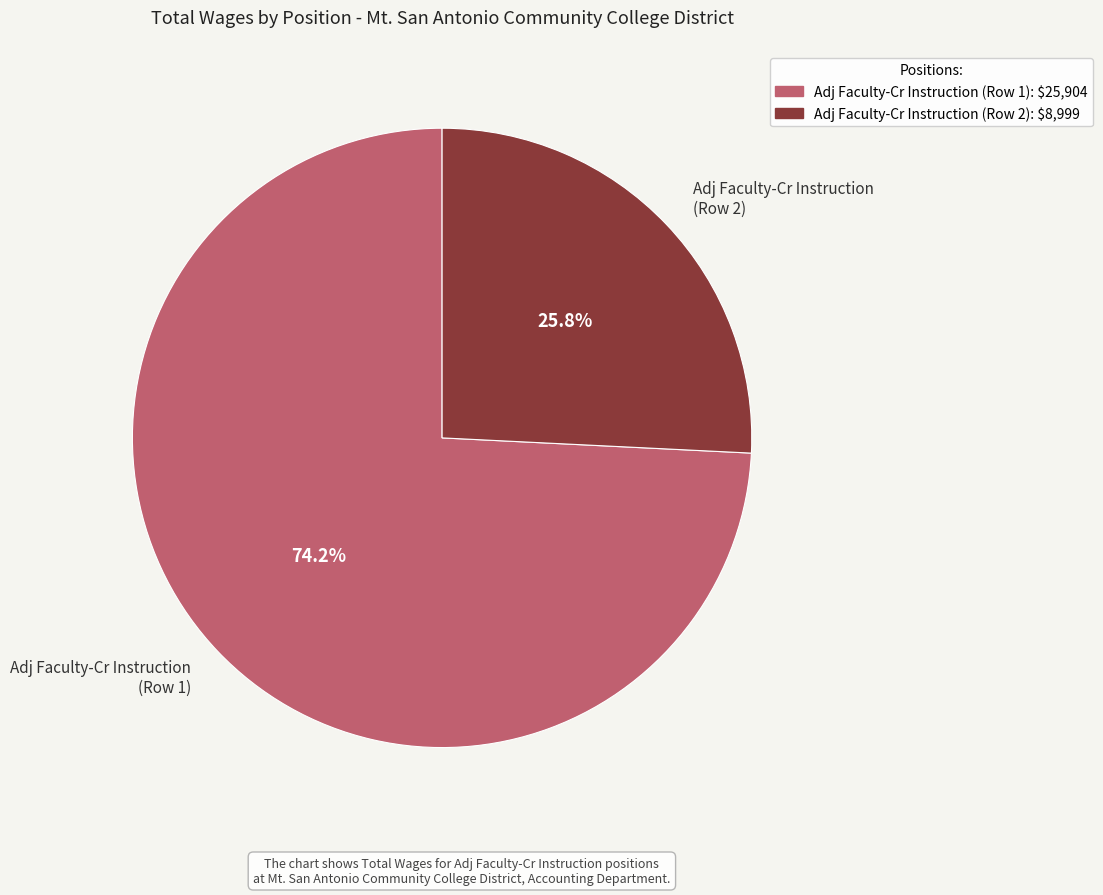

What is the ratio of the value at Adj Faculty-Cr Instruction (Row 1) to the value at Adj Faculty-Cr Instruction (Row 2)?

2.9